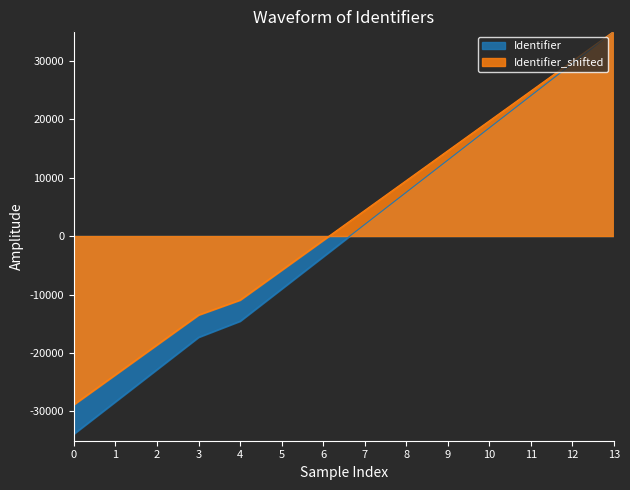

Is it true that Identifier_shifted equals -18593.7 at 2?

True